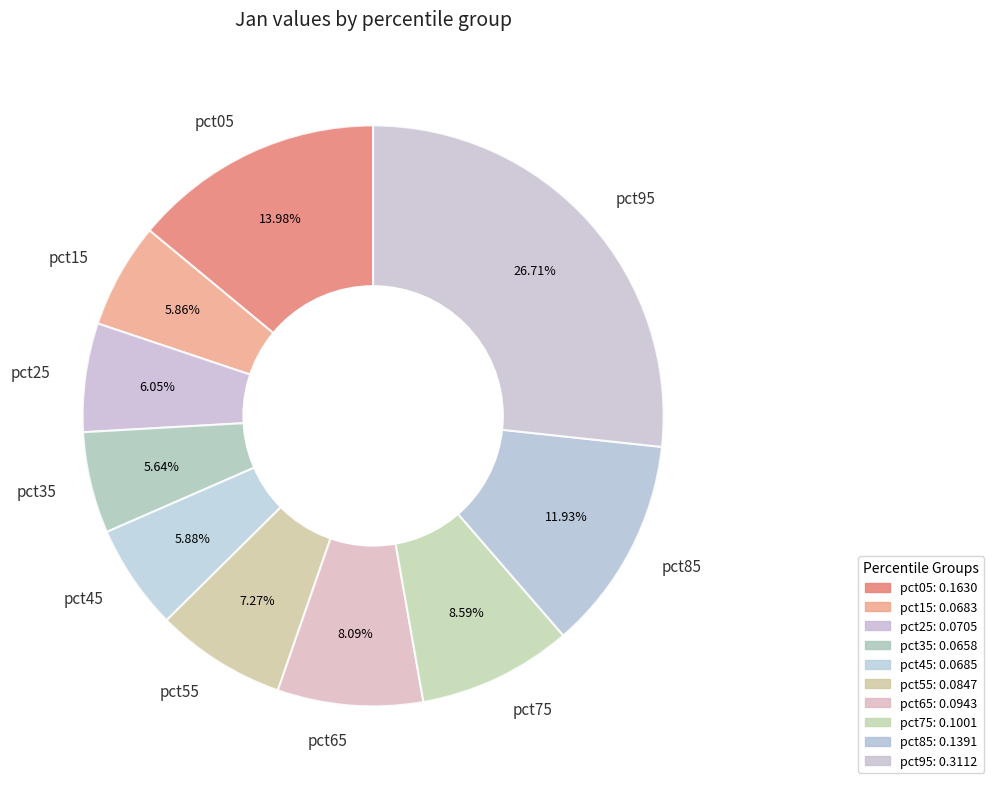

True or false: pct35 accounts for 6% of the total.

True